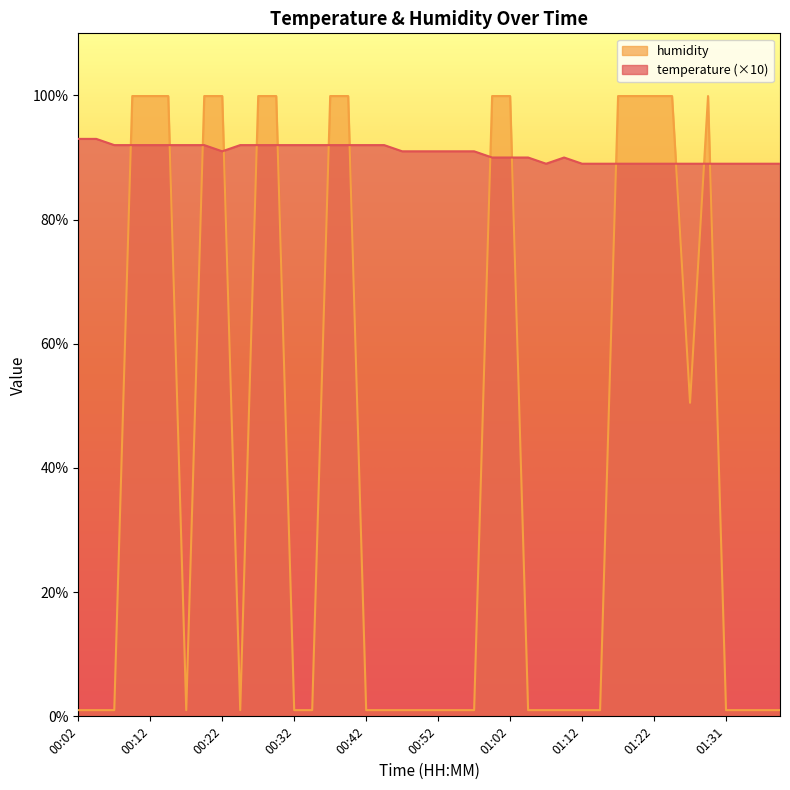

How many interior local peaks does the temperature series have?

1